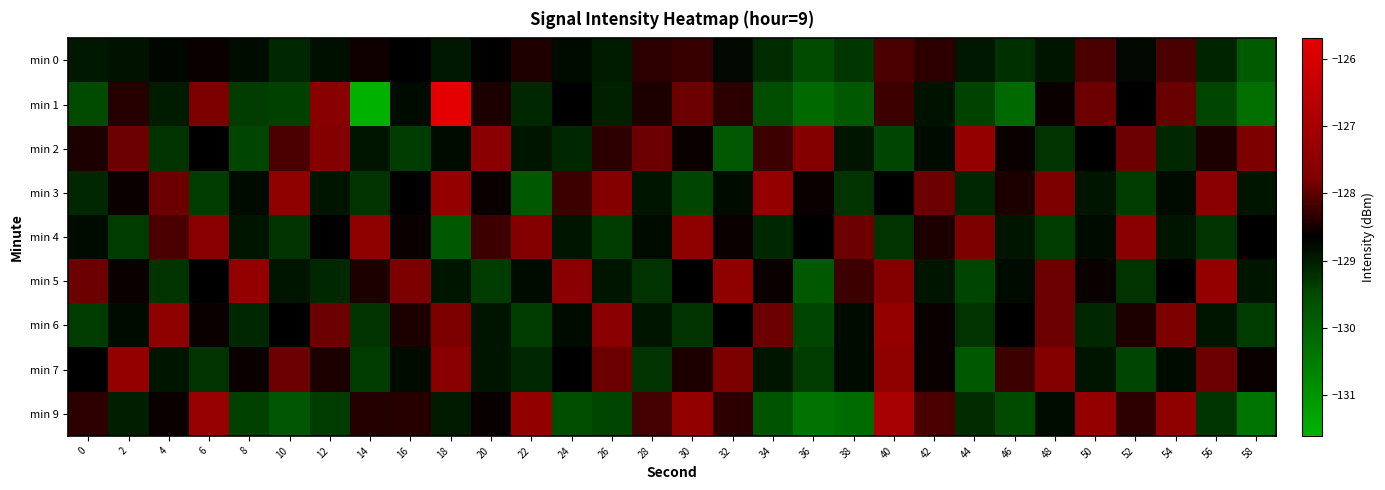

Which has a higher value, 52 or 6?

6